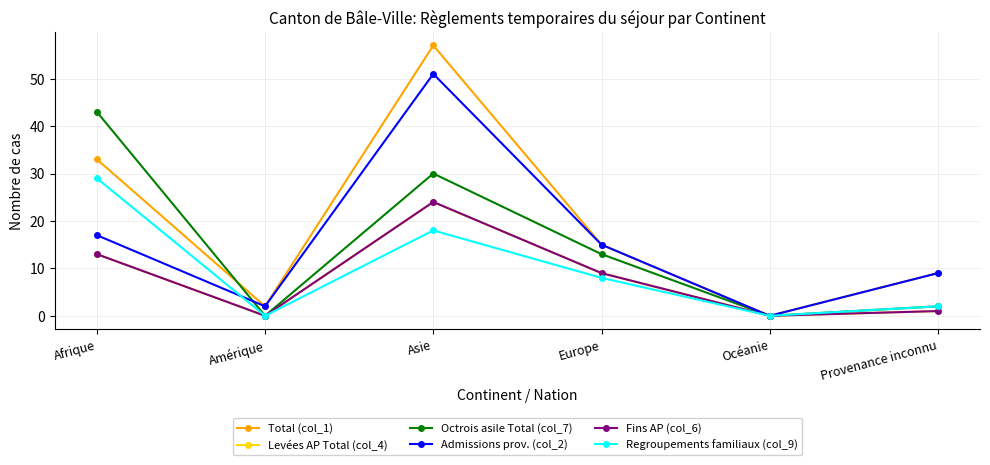

Reading left to right, list all the values displayed in this chart.

Total (col_1): 33	2	57	15	0	9
Levées AP Total (col_4): 13	0	24	9	0	1
Octrois asile Total (col_7): 43	0	30	13	0	2
Admissions prov. (col_2): 17	2	51	15	0	9
Fins AP (col_6): 13	0	24	9	0	1
Regroupements familiaux (col_9): 29	0	18	8	0	2